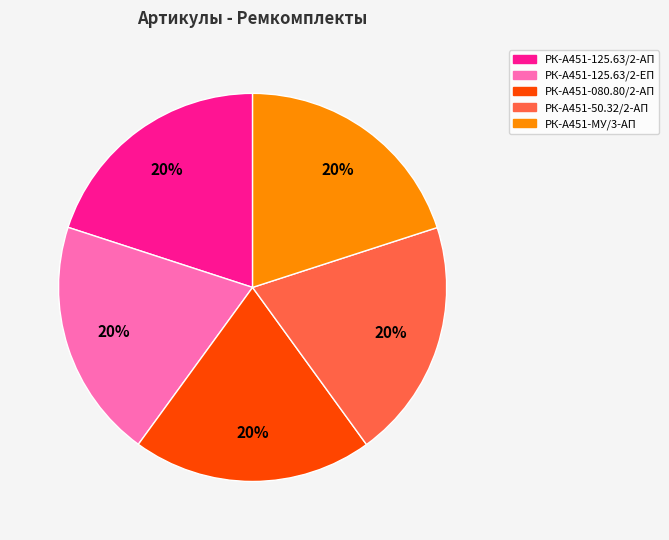

What is the ratio of the value at РК-А451-080.80/2-АП to the value at РК-А451-50.32/2-АП?

1.0